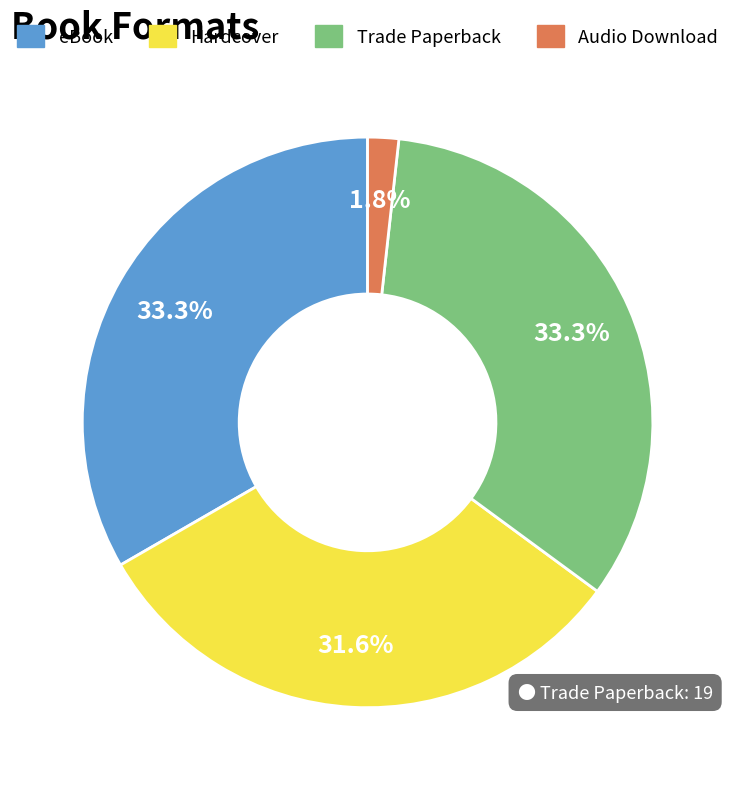

True or false: eBook accounts for 25% of the total.

False